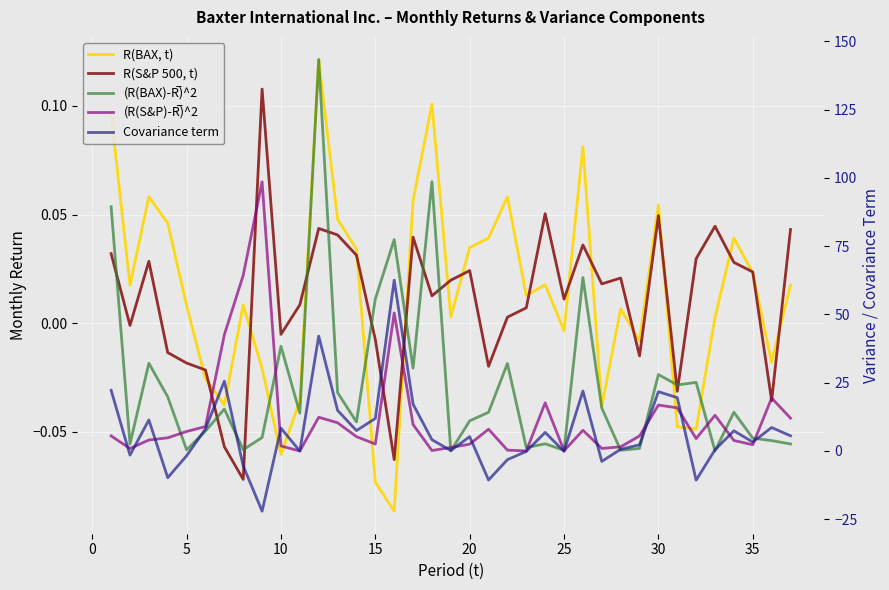

What is the total value across all series at 10?

14.9